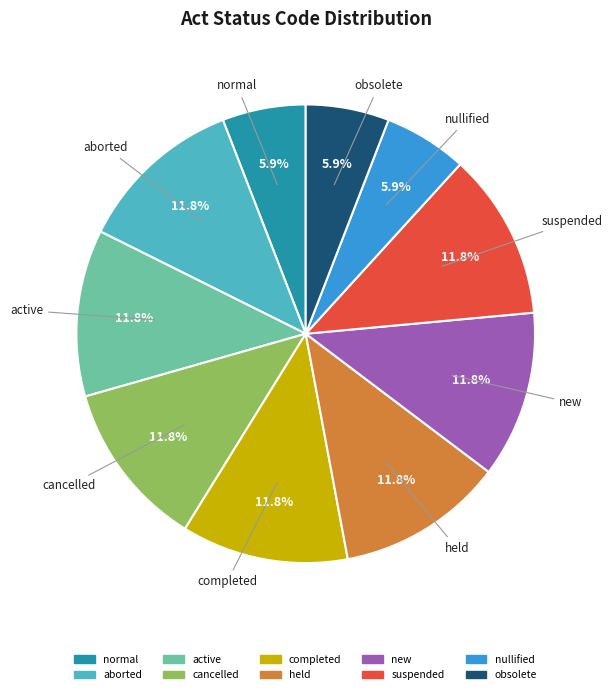

Approximately how many times larger is the value at held compared to active?

1.0